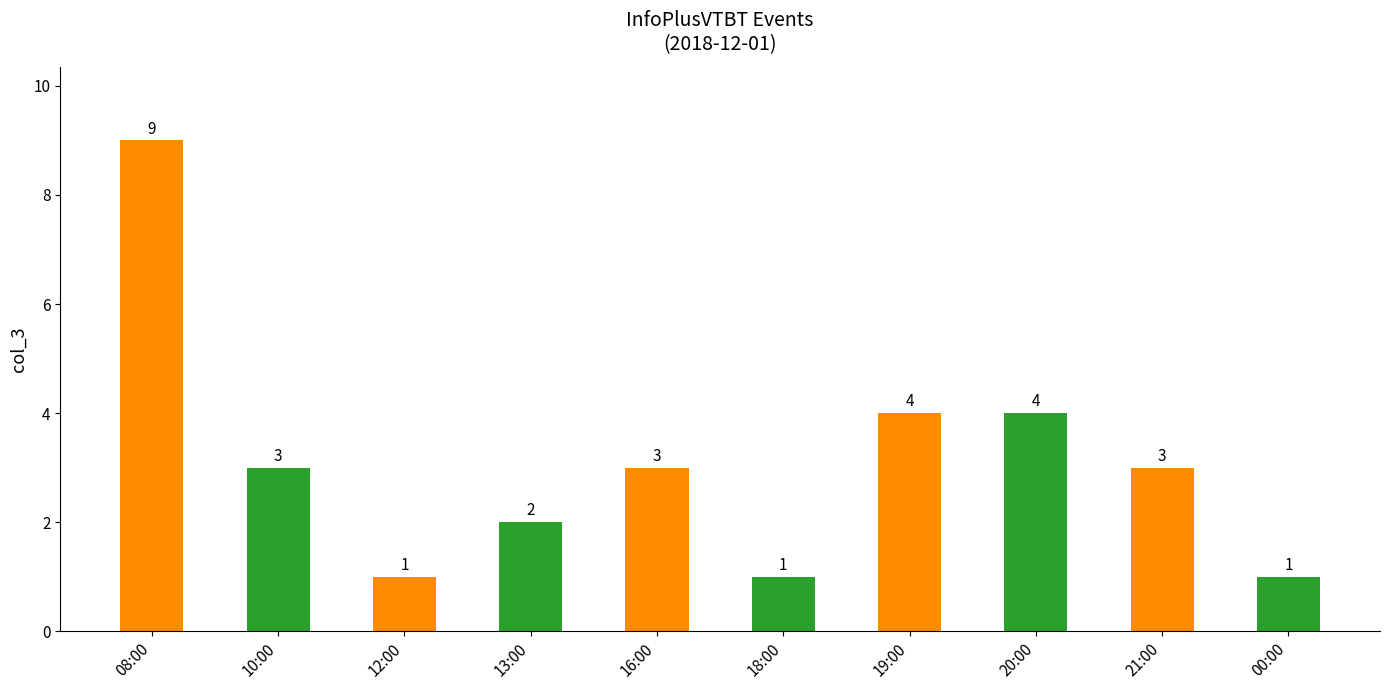

How many values are below 3?

4